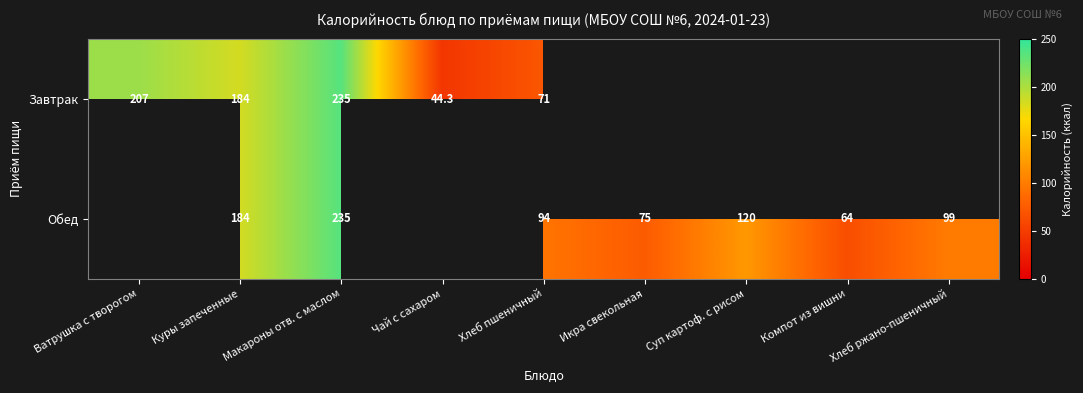

What is the total value across all series at Хлеб пшеничный?

165.0